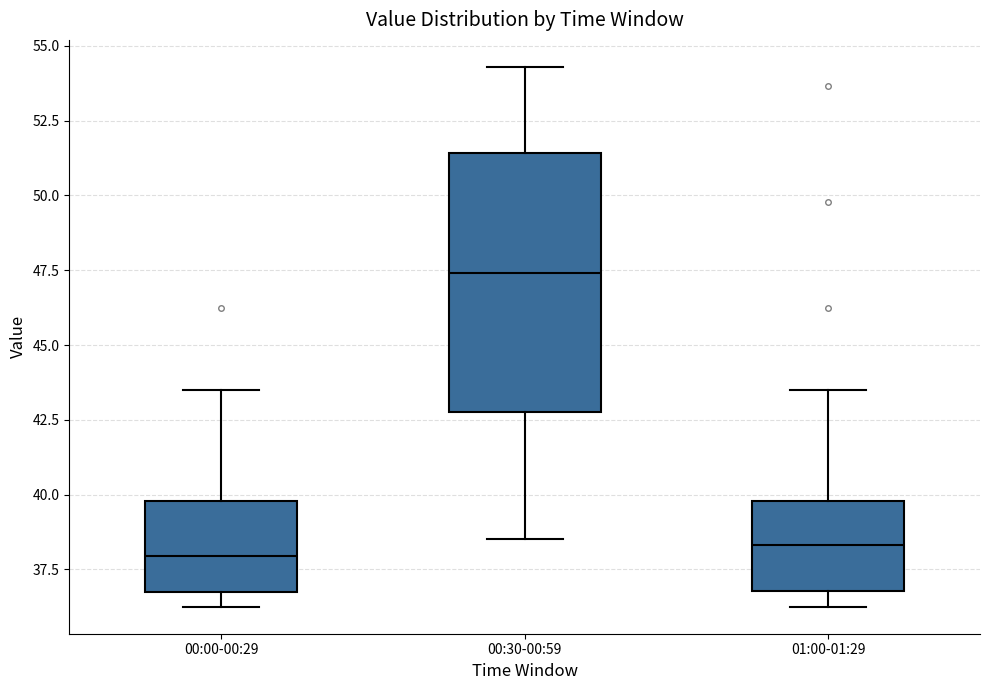

Comparing the boxes themselves (not the whiskers), which one is the tallest?

00:30-00:59